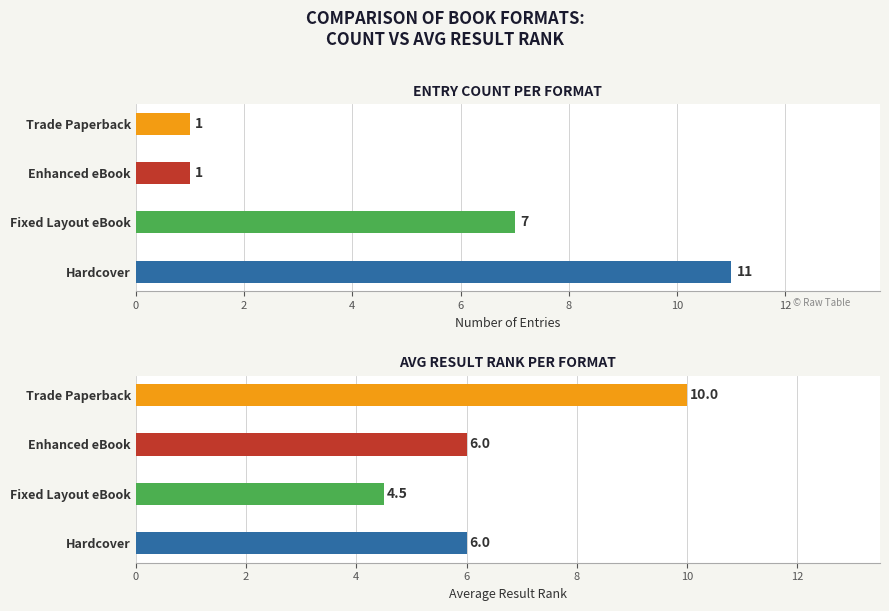

Which series has the largest total across all categories?

Avg Result Rank